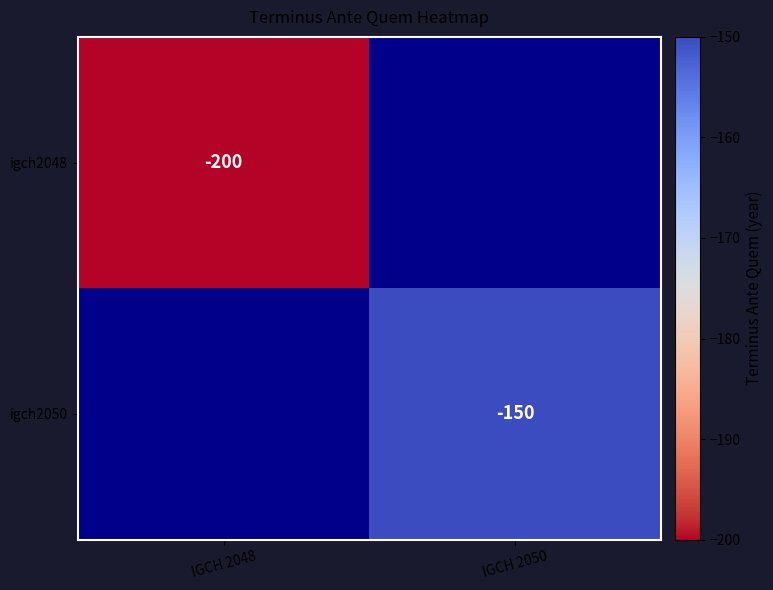

Which has a higher value, IGCH 2048 or IGCH 2050?

IGCH 2050